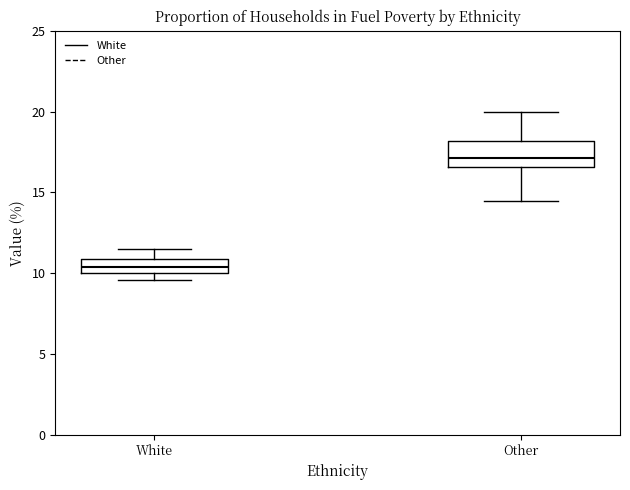

Reading left to right, transcribe this box plot: for each box, give where its median line is, the range the box spans, and where its two whiskers end, as read against the y-axis. The values are not printed on the chart, so give them approximately, as read against the axis.

White: median 10.5, box 10.0 to 11.0, whiskers 9.5 to 11.5
Other: median 17.0, box 16.5 to 18.0, whiskers 14.5 to 20.0